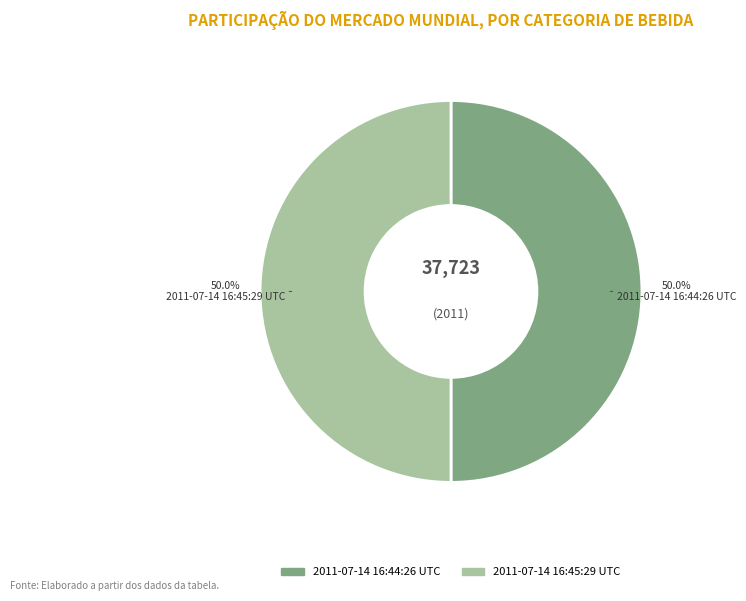

What percentage is the 2011-07-14 16:44:26 UTC slice, to the nearest percent?

50%